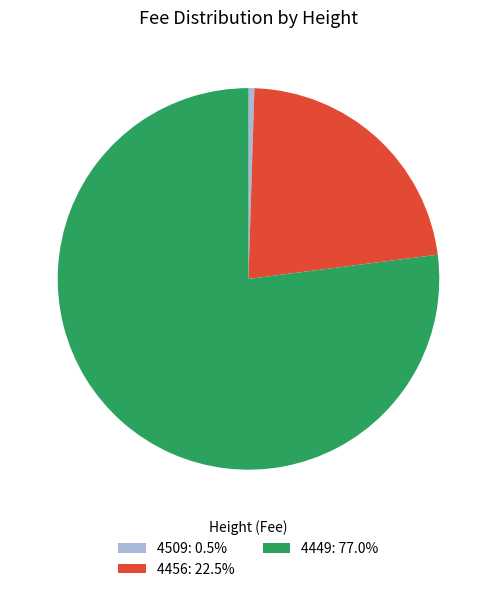

Which has a higher value, 4456 or 4509?

4456